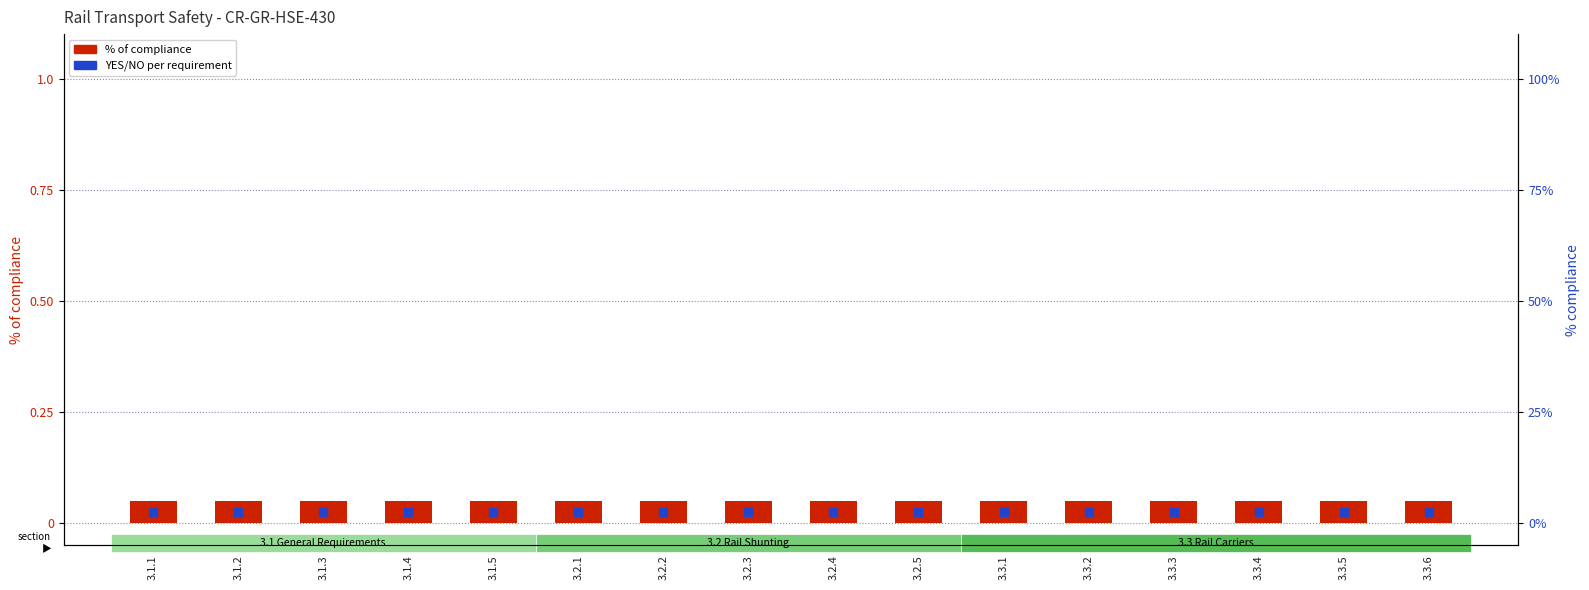

Which series has the largest Y range (max minus min)?

% of compliance